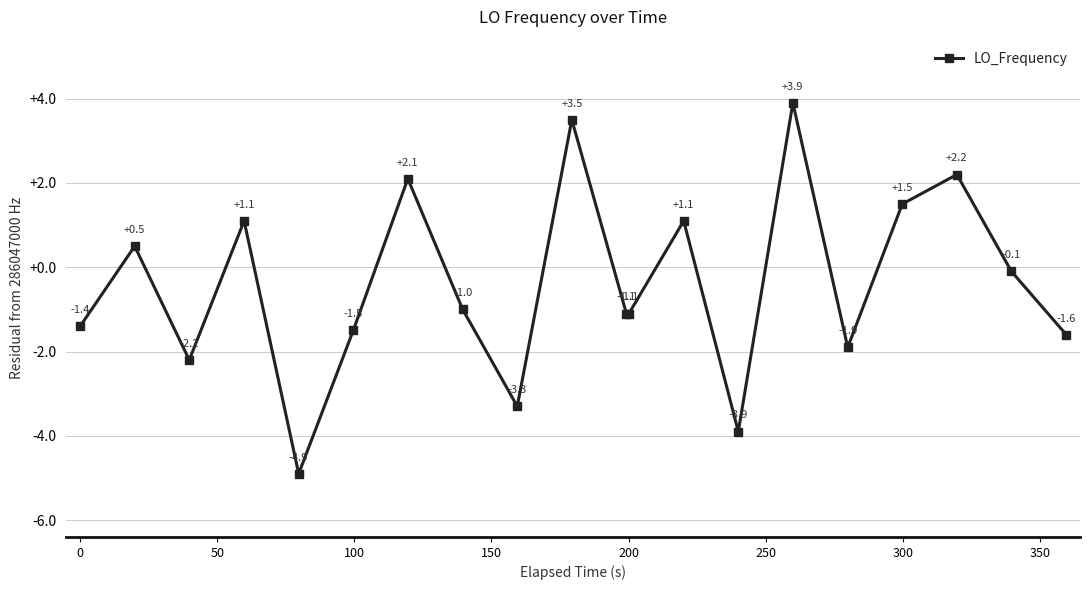

What is the value of the 15th point from the left?

3.9